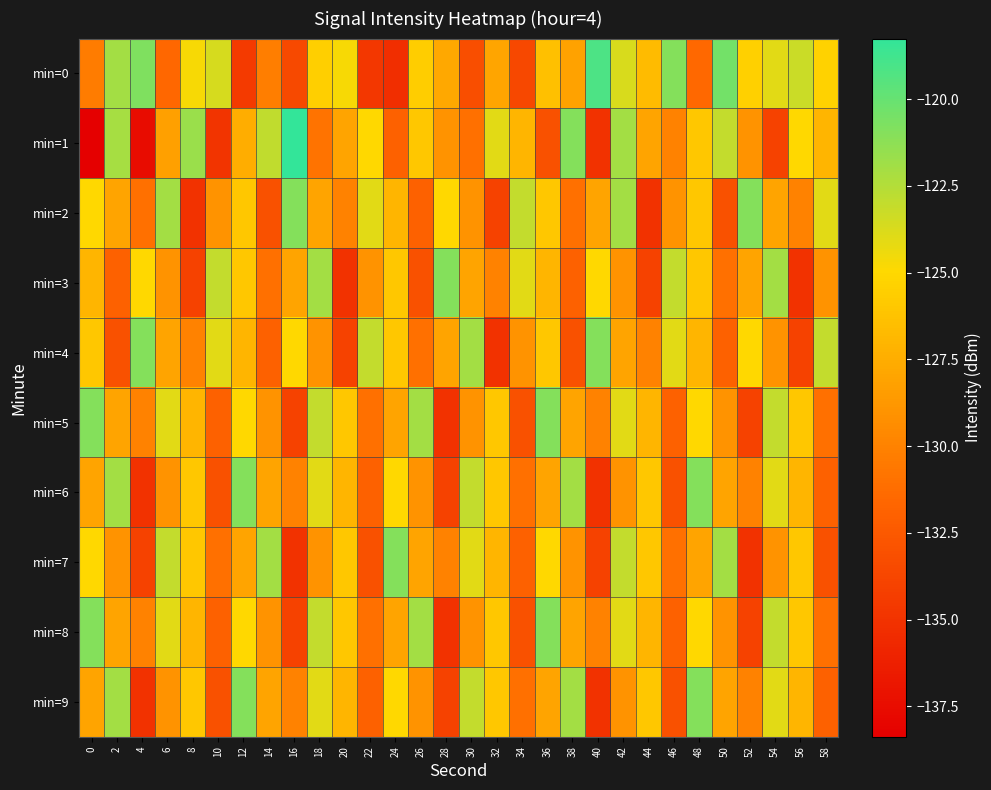

Between 6 and 26, which is larger?

26